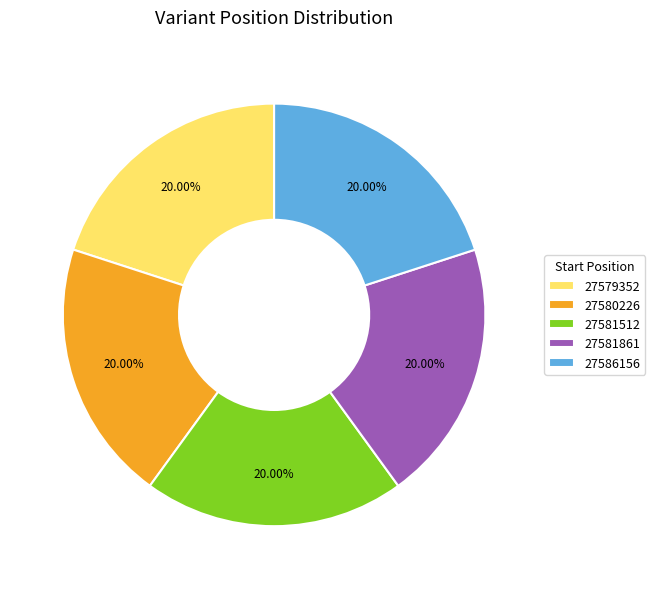

Does 27581861 represent more than half of the total?

No